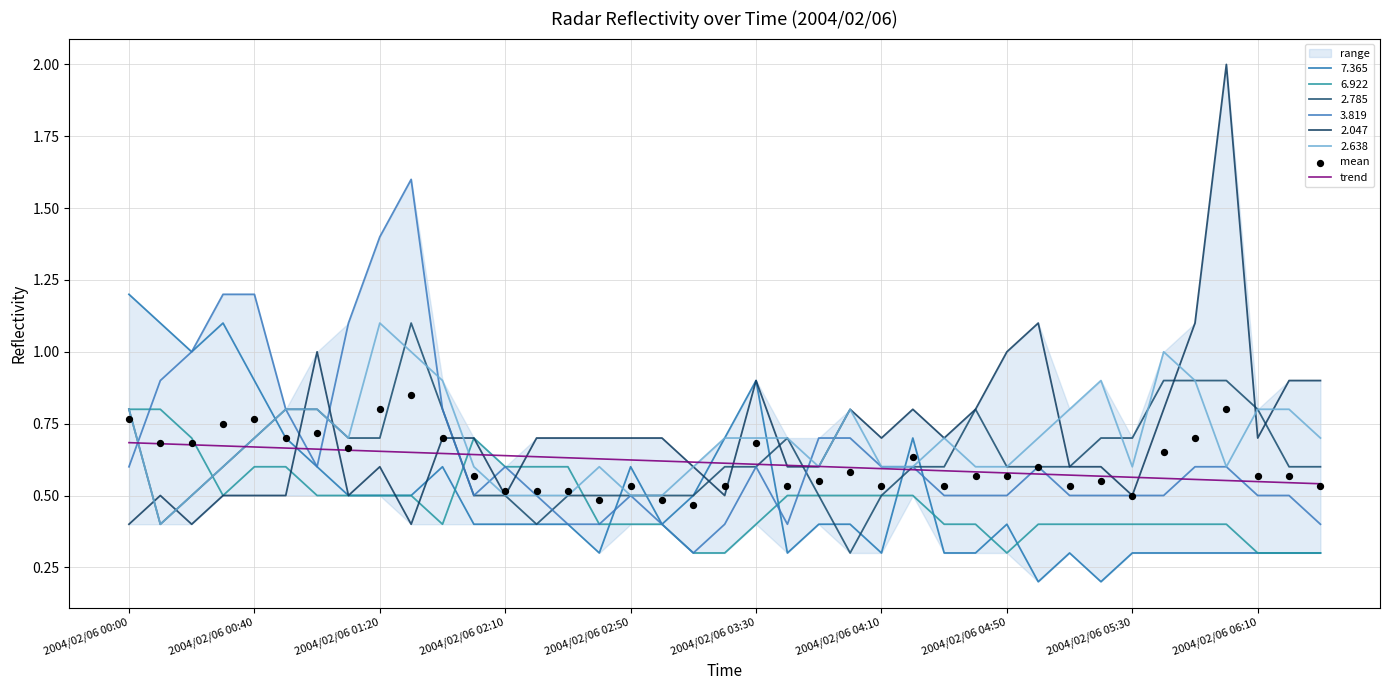

Is the value of mean at 37 greater than the value of trend at 29?

No